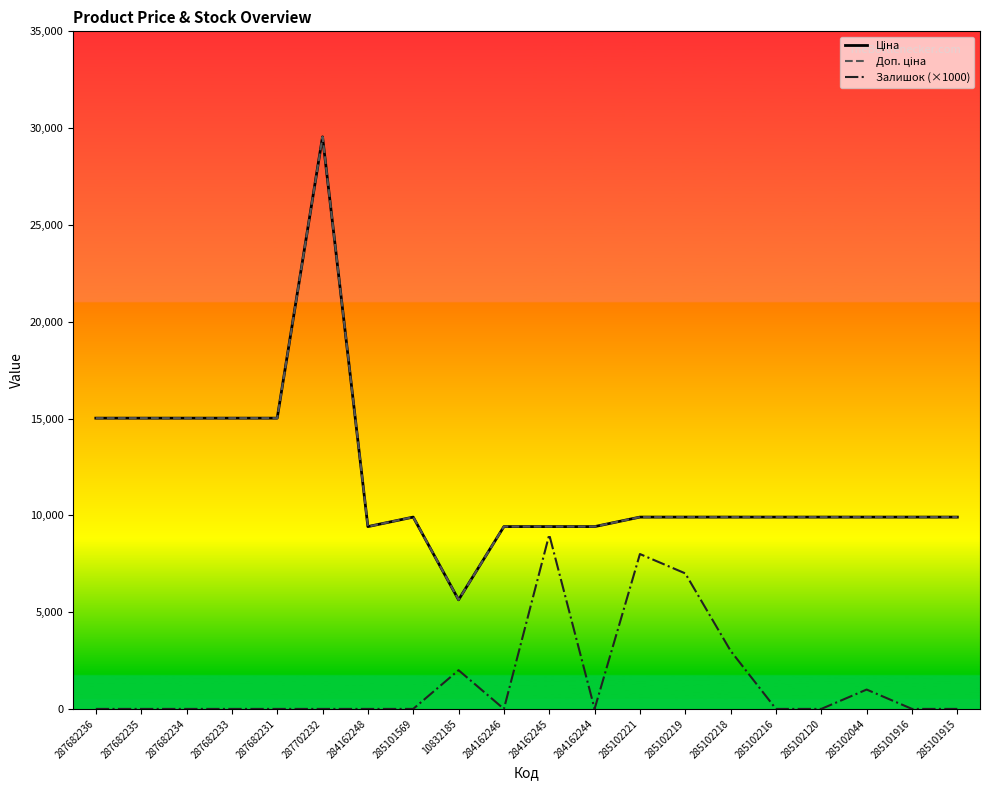

Between 285102218 and 285102120, which is larger?

285102218